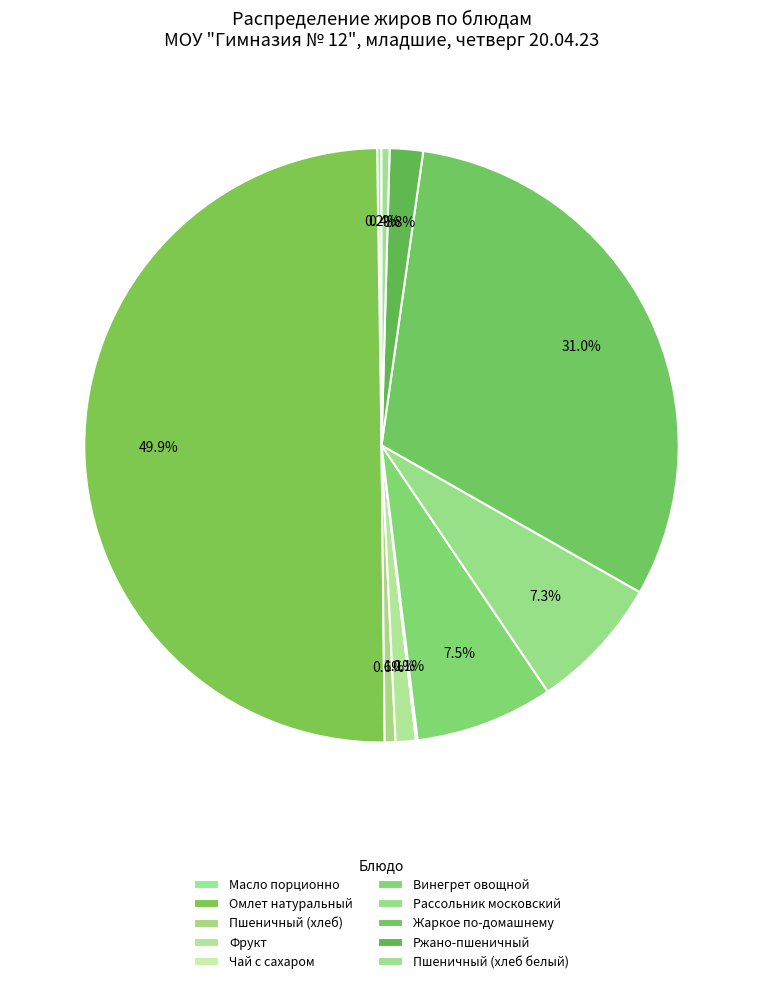

Is the sum of Ржано-пшеничный and Рассольник московский greater than half?

No